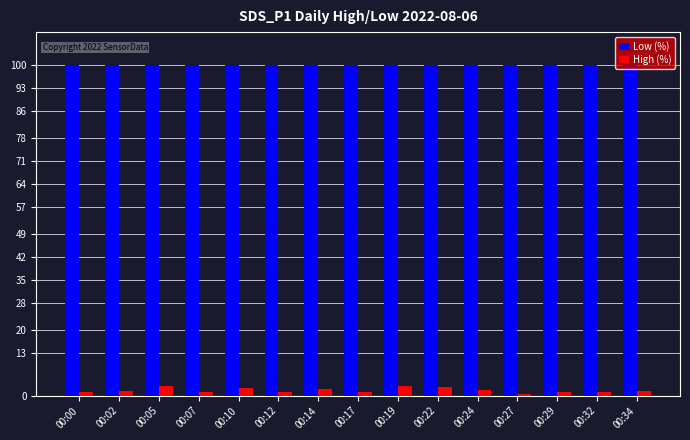

Rank the series by their average value, from lowest to highest.

High (%), Low (%)